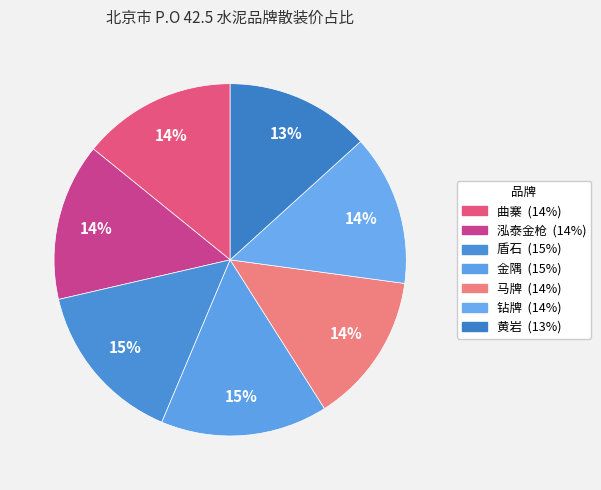

Between 金隅 and 黄岩, which is larger?

金隅